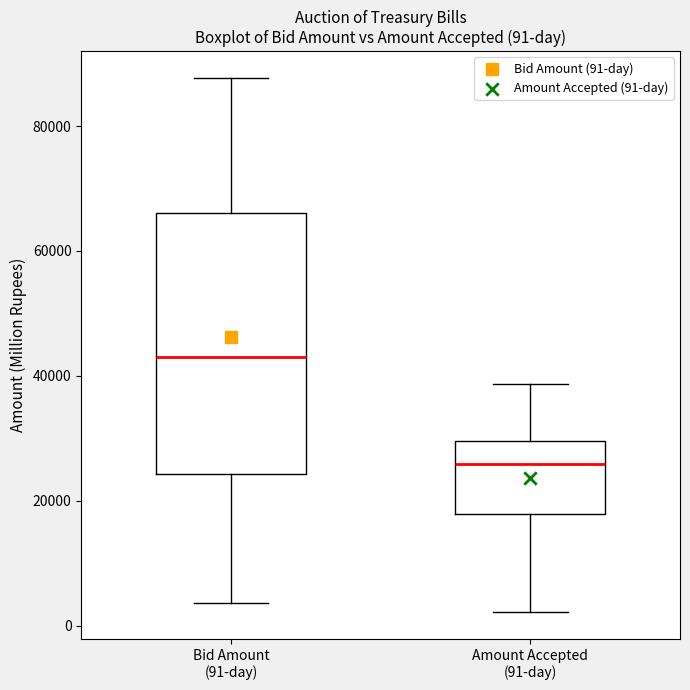

Which box's median line is the highest?

Bid Amount (91-day)